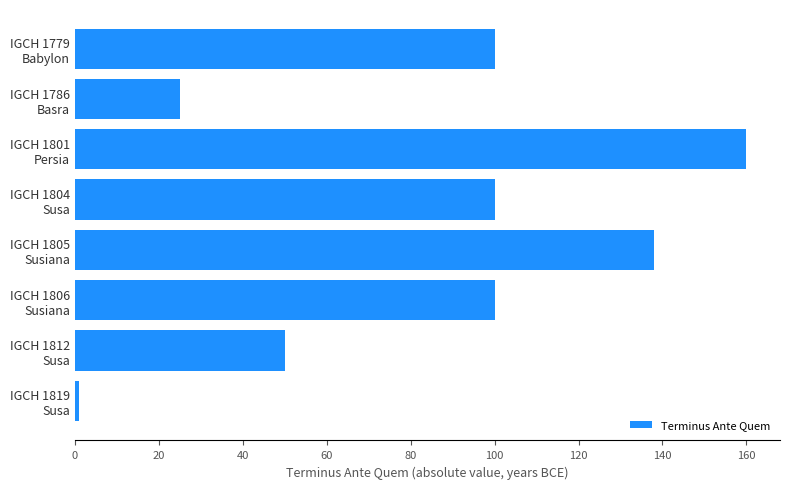

What is the sum of all values?

674